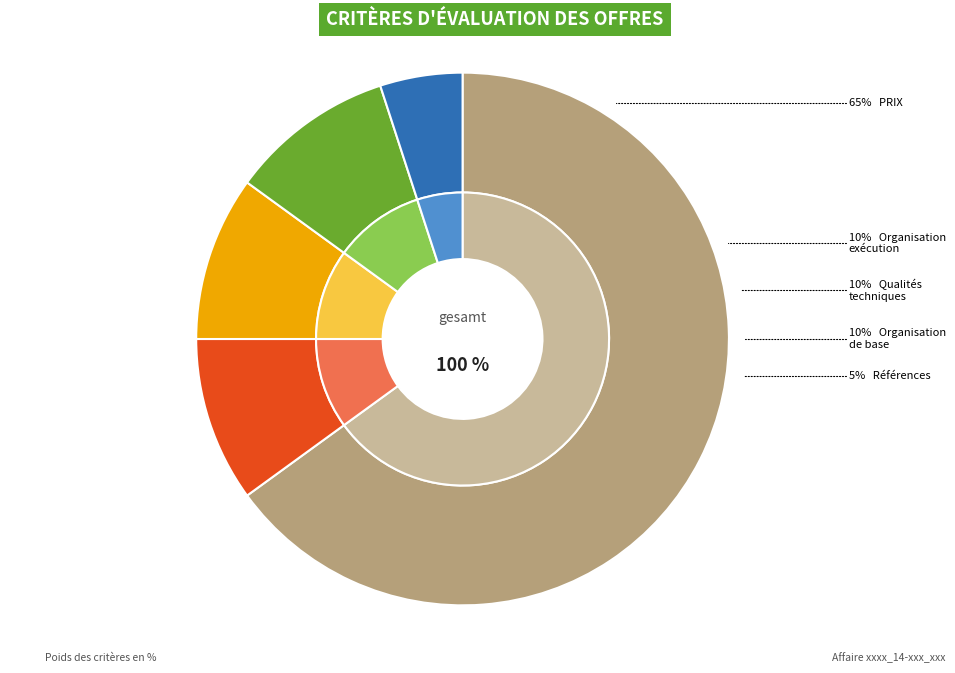

The Références du candidat slice represents 15% of the pie. True or false?

False